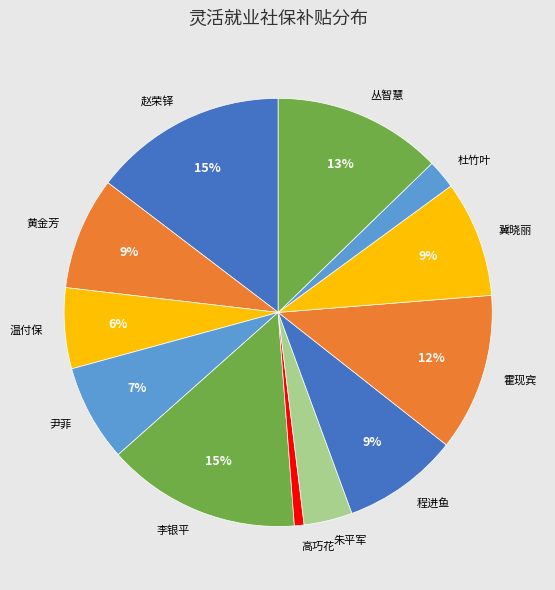

To the nearest percent, what is the average slice percentage?

8%